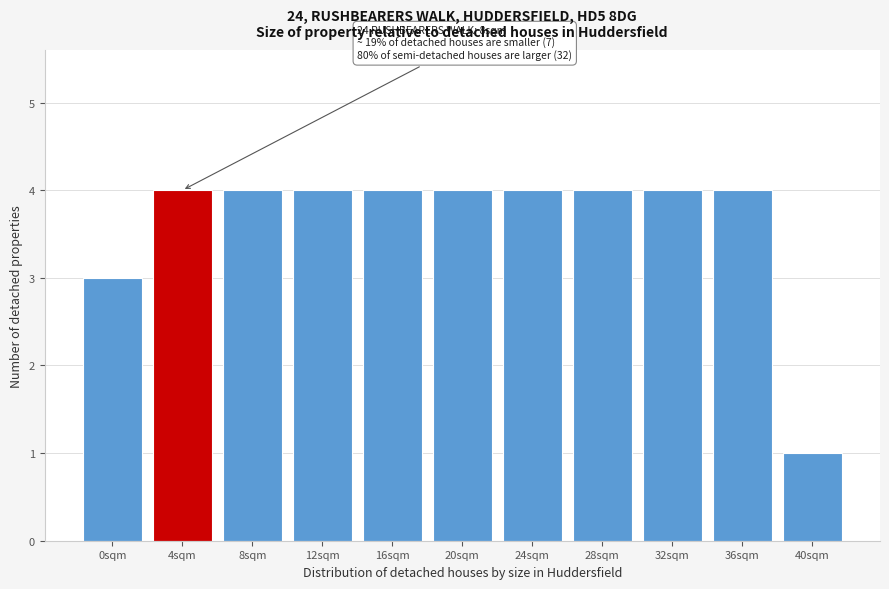

Reading left to right, extract all data points from this chart.

3	4	4	4	4	4	4	4	4	4	1